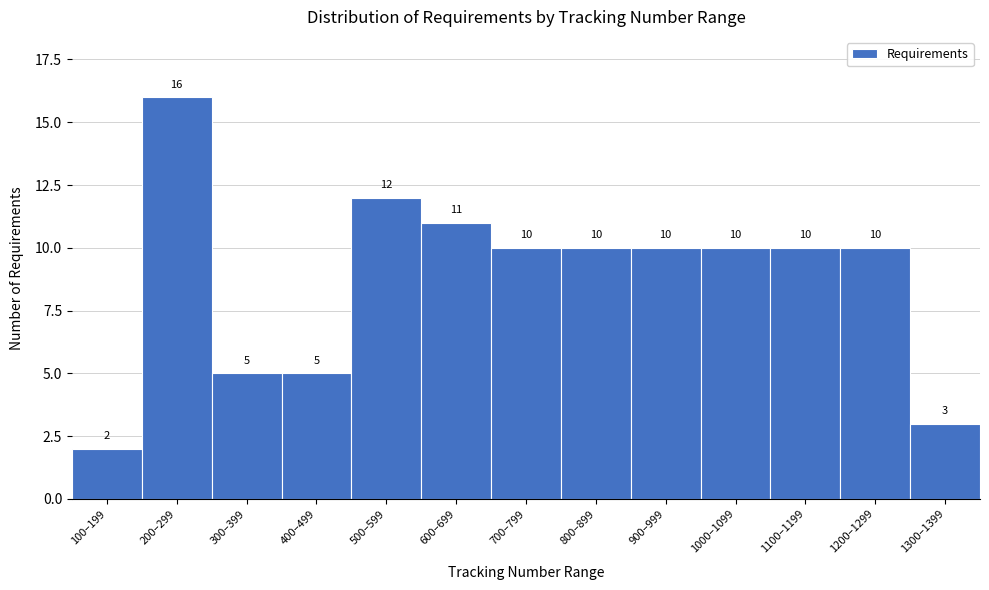

Reading left to right, list all the values displayed in this chart.

2	16	5	5	12	11	10	10	10	10	10	10	3